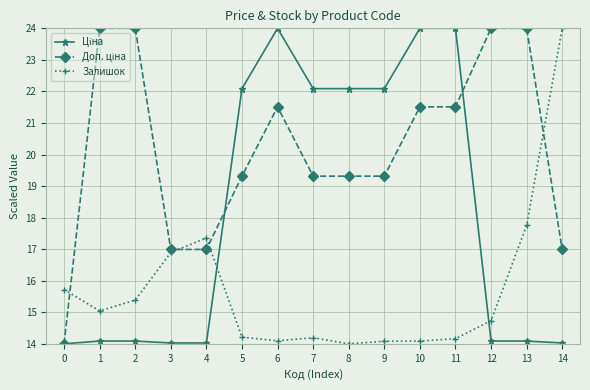

What is the total value across all series at 1?

53.1